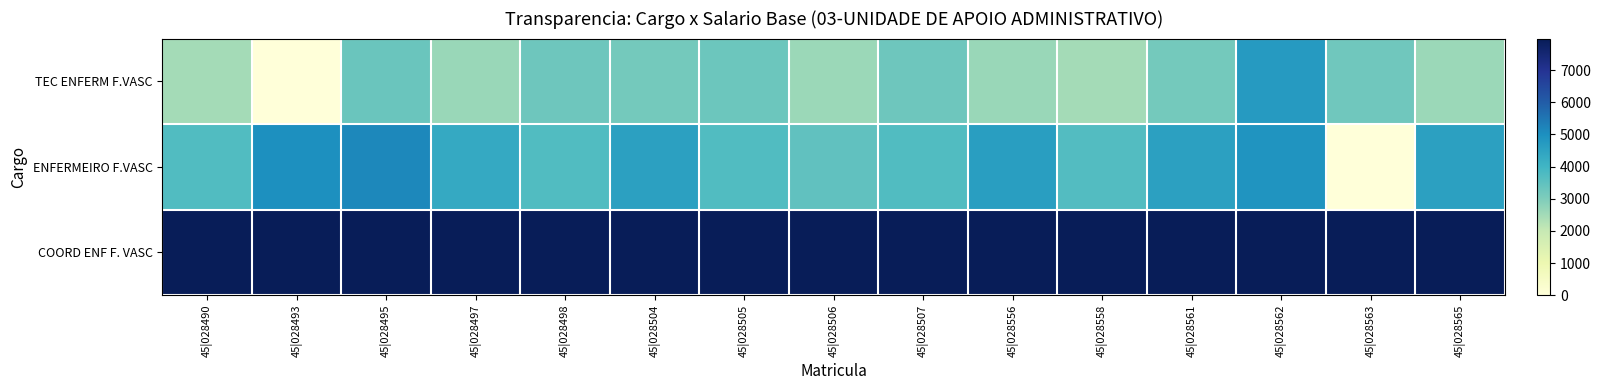

Which category has the highest value across all series?

45|028490